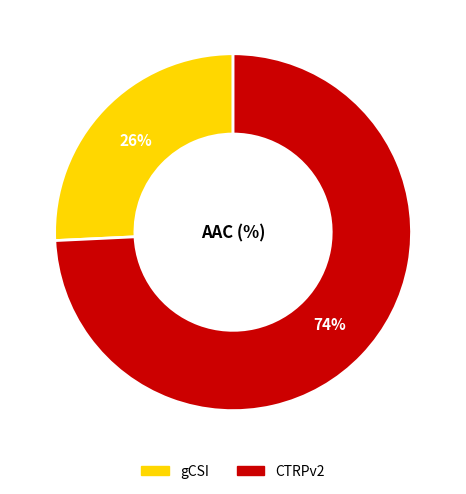

How many segments does this pie chart have?

2